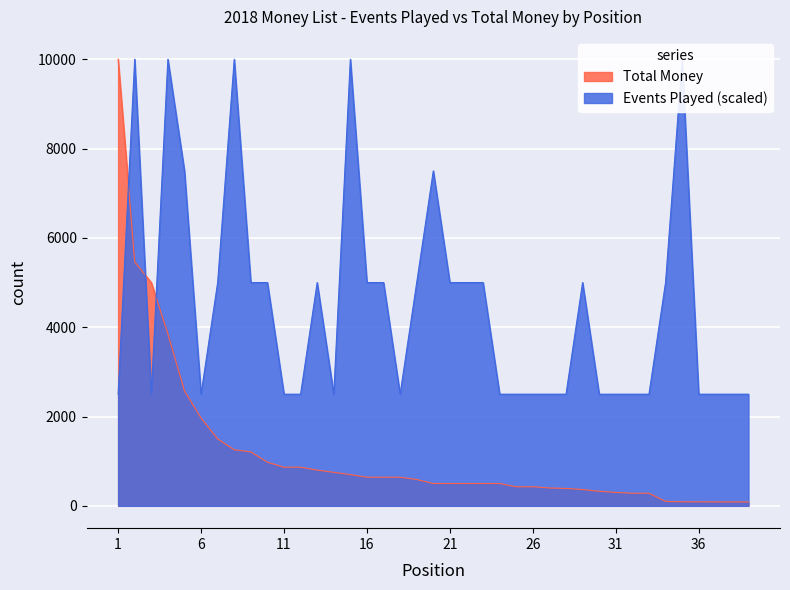

What is the total value across all series at 15?

10700